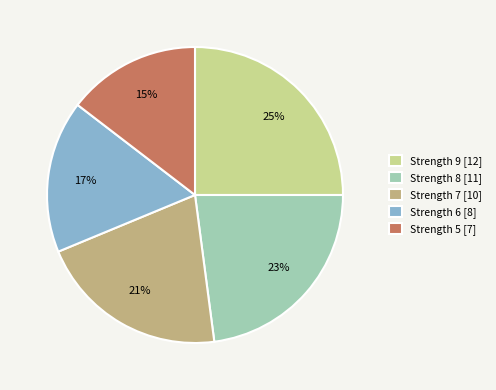

Is the sum of Strength 5 [7] and Strength 8 [11] greater than half?

No